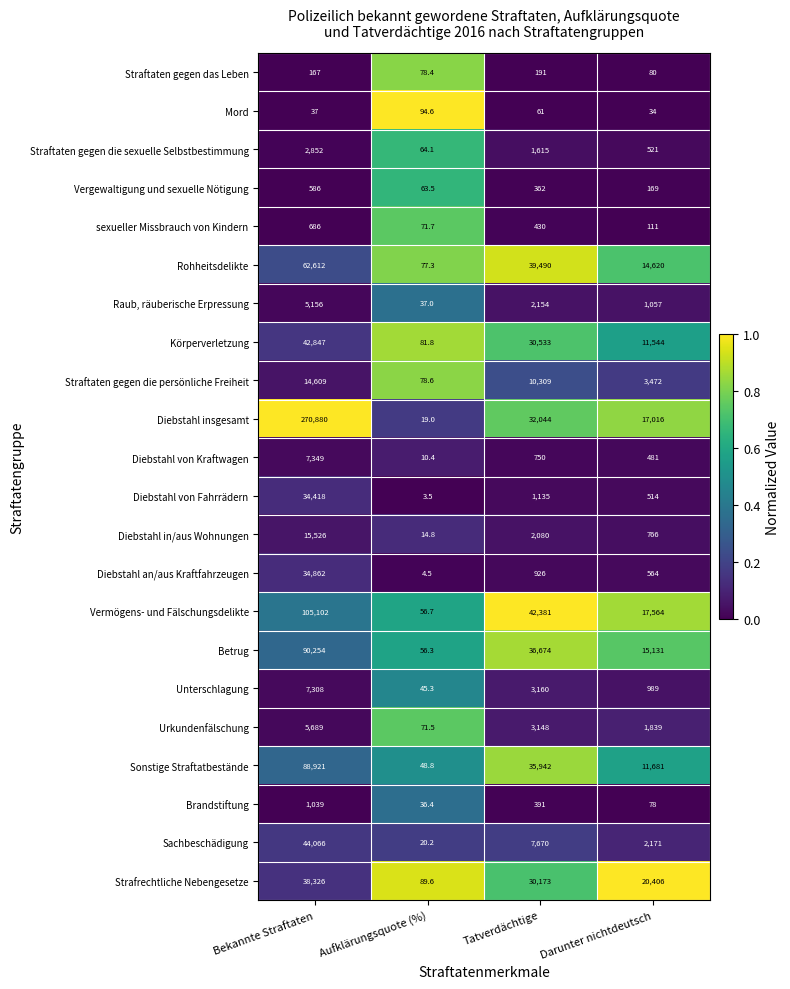

Rank the series at Bekannte Straftaten from lowest to highest value.

Mord, Straftaten gegen das Leben, Vergewaltigung und sexuelle Nötigung, sexueller Missbrauch von Kindern, Brandstiftung, Straftaten gegen die sexuelle Selbstbestimmung, Raub, räuberische Erpressung, Urkundenfälschung, Unterschlagung, Diebstahl von Kraftwagen, Straftaten gegen die persönliche Freiheit, Diebstahl in/aus Wohnungen, Diebstahl von Fahrrädern, Diebstahl an/aus Kraftfahrzeugen, Strafrechtliche Nebengesetze, Körperverletzung, Sachbeschädigung, Rohheitsdelikte, Sonstige Straftatbestände, Betrug, Vermögens- und Fälschungsdelikte, Diebstahl insgesamt